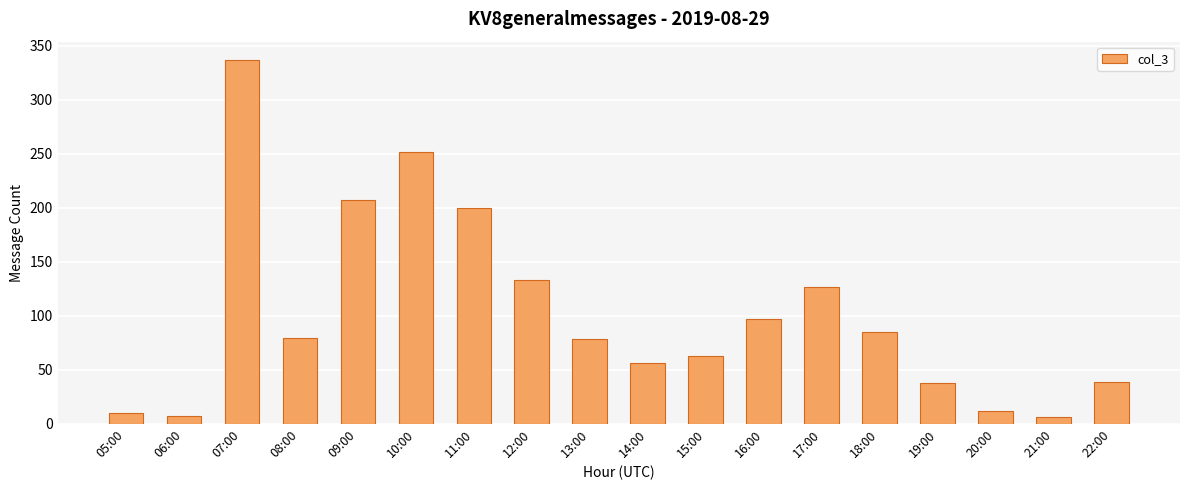

What is the difference between the values at 09:00 and 06:00?

200